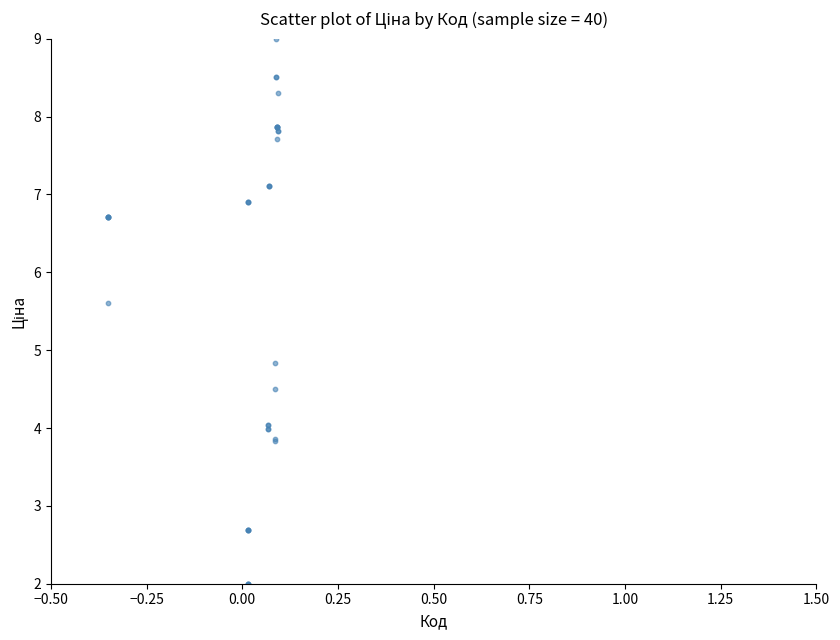

What Y value in the scatter plot is closest to 5?

4.8